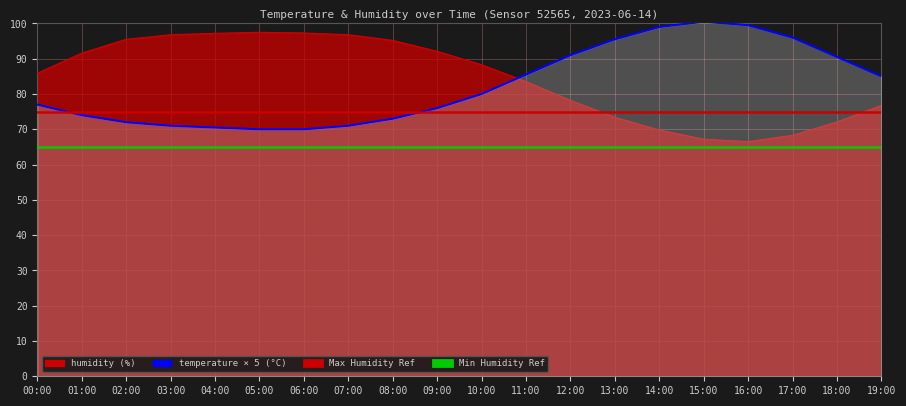

Does the chart have visible grid lines?

Yes